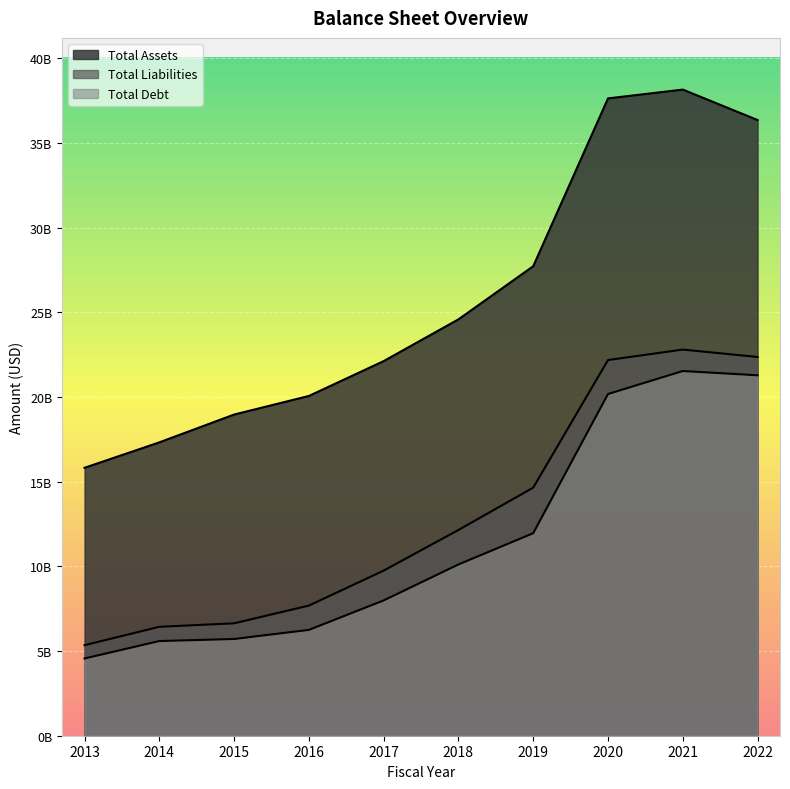

In Total Debt, how many points are higher than both neighbors (excluding endpoints)?

1